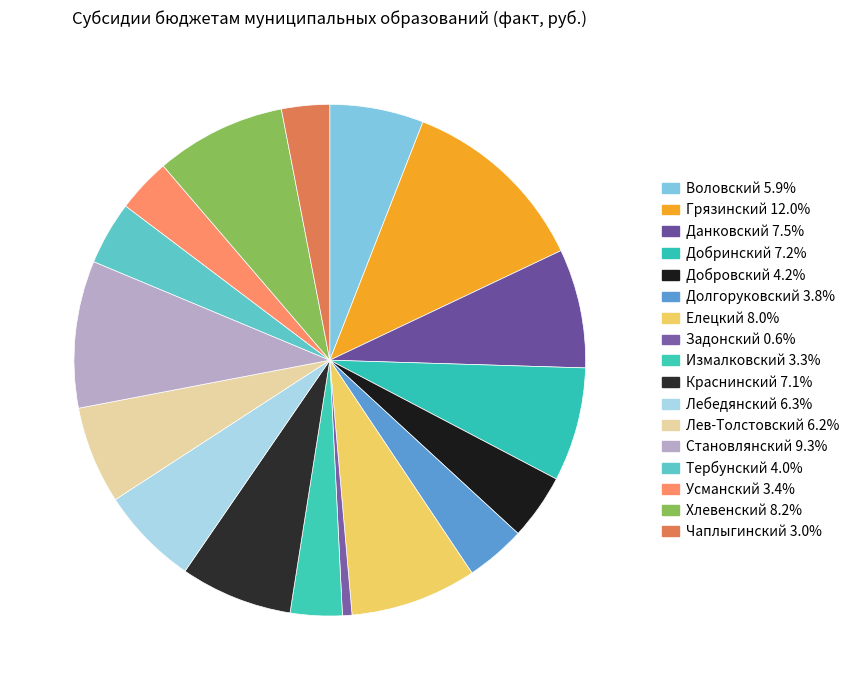

Rank the categories by value from highest to lowest.

Грязинский, Становлянский, Хлевенский, Елецкий, Данковский, Добринский, Краснинский, Лебедянский, Лев-Толстовский, Воловский, Добровский, Тербунский, Долгоруковский, Усманский, Измалковский, Чаплыгинский, Задонский